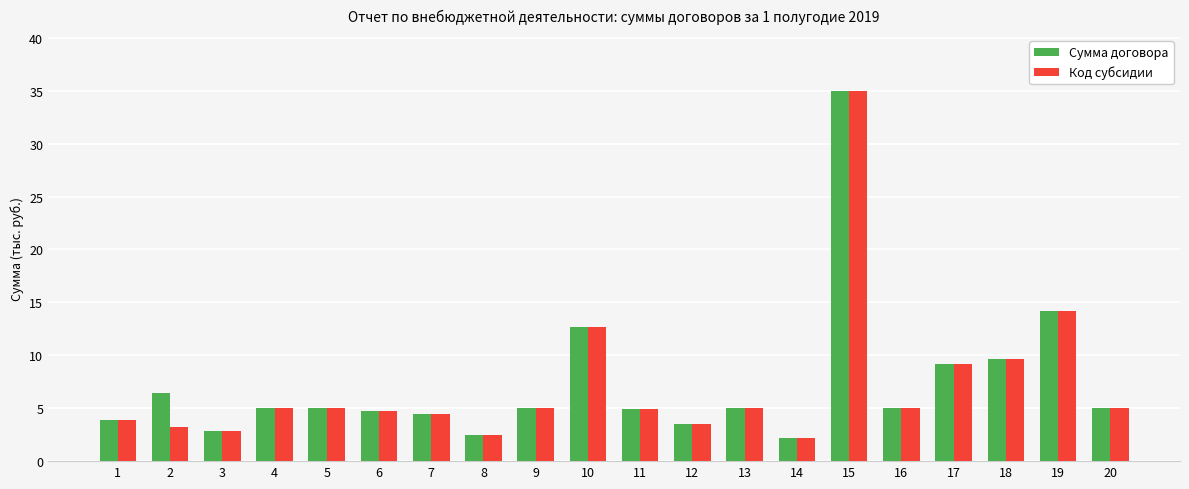

At which label is Сумма договора closest to 18?

19